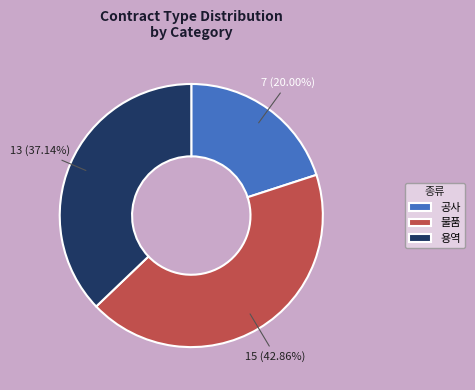

To the nearest percent, what is the difference between the 용역 and 공사 slice percentages?

17%